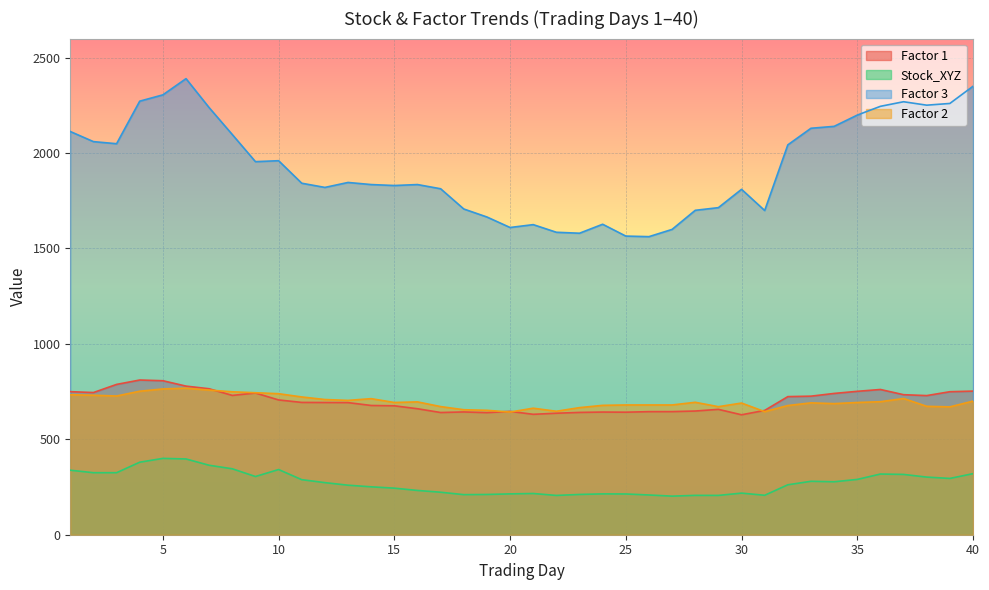

Reading left to right, transcribe all the data shown in this chart.

Factor 1: 1=749.7	2=745.1	3=787.7	4=810.7	5=807.0	6=778.8	7=764.9	8=730.0	9=742.6	10=706.3	11=693.3	12=692.8	13=692.3	14=677.3	15=675.6	16=660.2	17=640.4	18=643.4	19=639.7	20=646.4	21=631.0	22=636.7	23=640.9	24=642.8	25=642.1	26=644.9	27=645.1	28=648.2	29=657.0	30=628.5	31=651.5	32=723.7	33=726.1	34=740.4	35=751.5	36=761.1	37=733.8	38=729.1	39=749.4	40=752.6
Stock_XYZ: 1=338.0	2=325.0	3=325.0	4=380.0	5=400.0	6=397.0	7=364.0	8=345.5	9=305.0	10=341.6	11=288.5	12=273.0	13=259.5	14=251.0	15=244.0	16=232.0	17=222.7	18=210.0	19=210.9	20=214.0	21=216.0	22=205.9	23=211.0	24=214.0	25=213.5	26=208.2	27=202.2	28=206.2	29=206.0	30=218.0	31=206.7	32=261.7	33=280.0	34=277.5	35=289.8	36=318.0	37=316.0	38=302.0	39=295.0	40=320.0
Factor 3: 1=2113.0	2=2060.0	3=2049.0	4=2272.0	5=2305.0	6=2390.0	7=2238.0	8=2097.0	9=1955.0	10=1960.0	11=1842.0	12=1820.0	13=1846.0	14=1835.0	15=1830.0	16=1835.0	17=1813.0	18=1707.0	19=1665.0	20=1610.0	21=1625.0	22=1585.0	23=1580.0	24=1627.0	25=1565.0	26=1562.0	27=1600.0	28=1700.0	29=1714.0	30=1810.0	31=1699.0	32=2043.0	33=2130.0	34=2140.0	35=2199.0	36=2245.0	37=2269.0	38=2251.0	39=2260.0	40=2350.0
Factor 2: 1=733.5	2=731.0	3=726.9	4=752.0	5=764.0	6=767.9	7=758.0	8=749.0	9=744.1	10=739.0	11=722.0	12=708.5	13=704.0	14=713.0	15=693.0	16=696.1	17=671.5	18=655.0	19=652.0	20=642.9	21=663.0	22=647.0	23=666.0	24=678.0	25=680.0	26=680.0	27=680.0	28=694.0	29=671.0	30=690.0	31=645.0	32=677.0	33=691.0	34=687.0	35=693.0	36=697.0	37=713.9	38=672.9	39=670.0	40=700.0